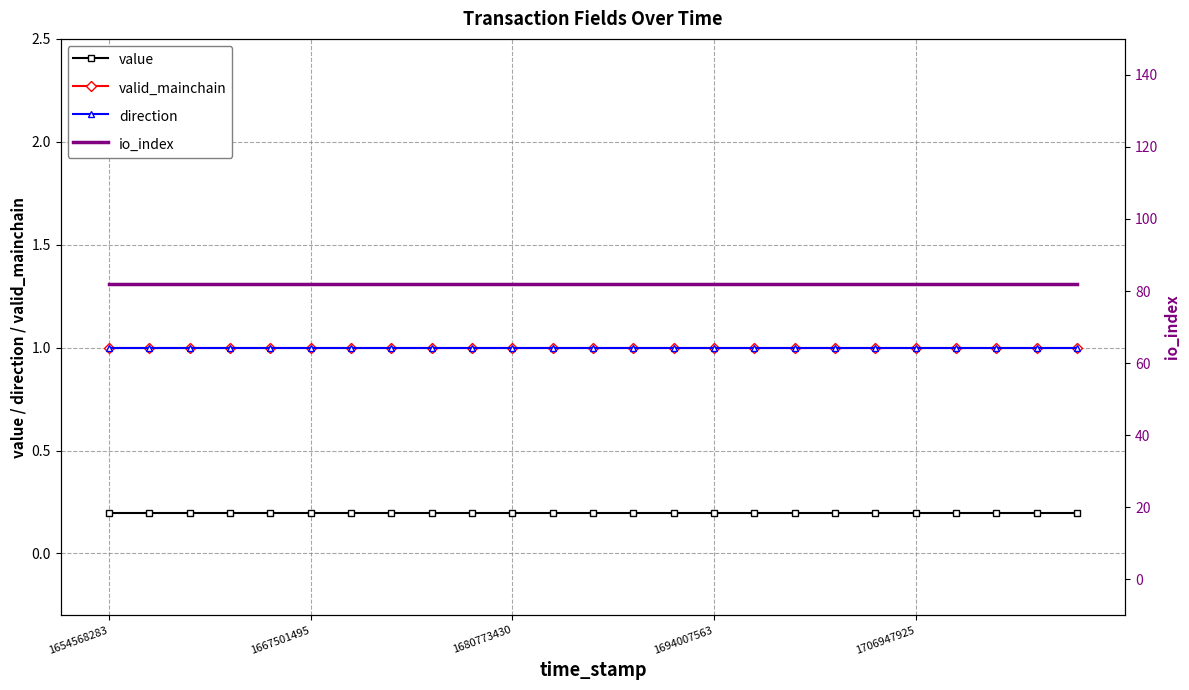

What are all the series names shown in the legend?

value, valid_mainchain, direction, io_index